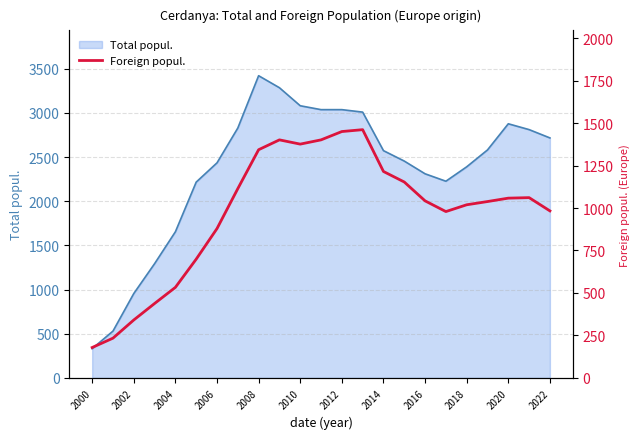

True or false: Total popul. has a value of 4165 at 2022.

False